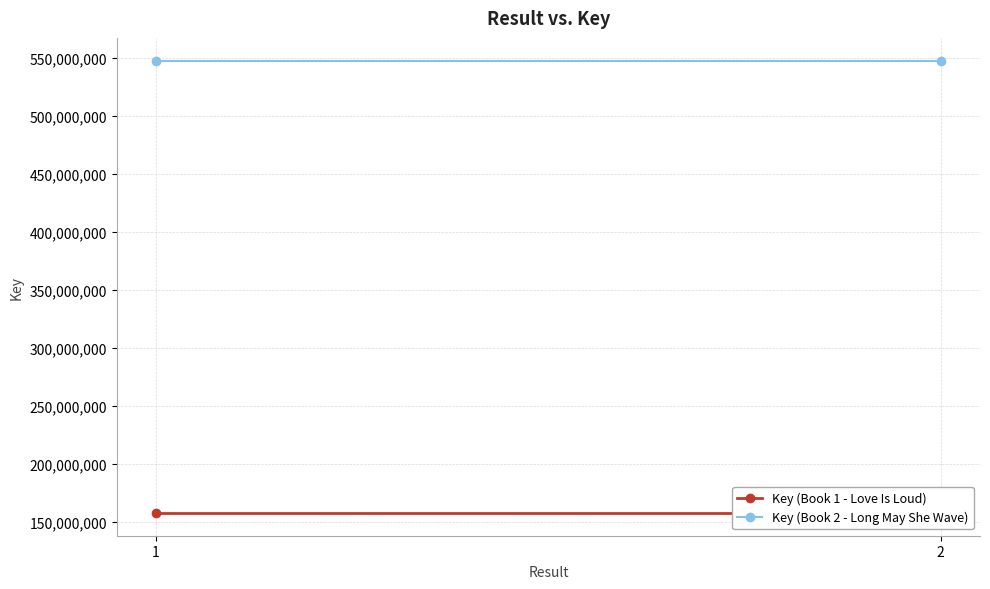

What is the spread (max minus min) of values at 2?

389948684